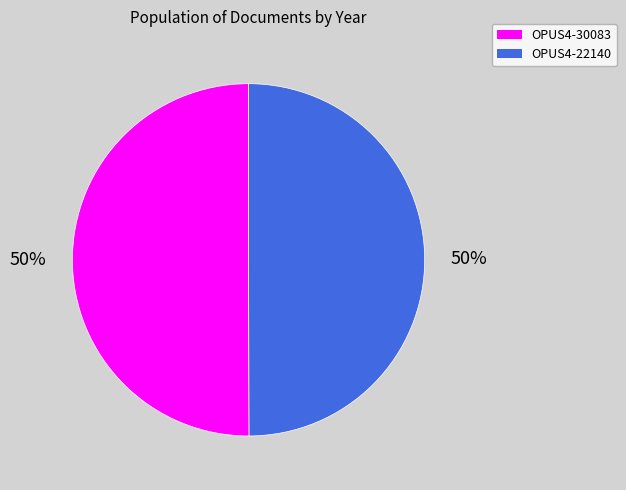

What is the ratio of the value at OPUS4-30083 to the value at OPUS4-22140?

1.0